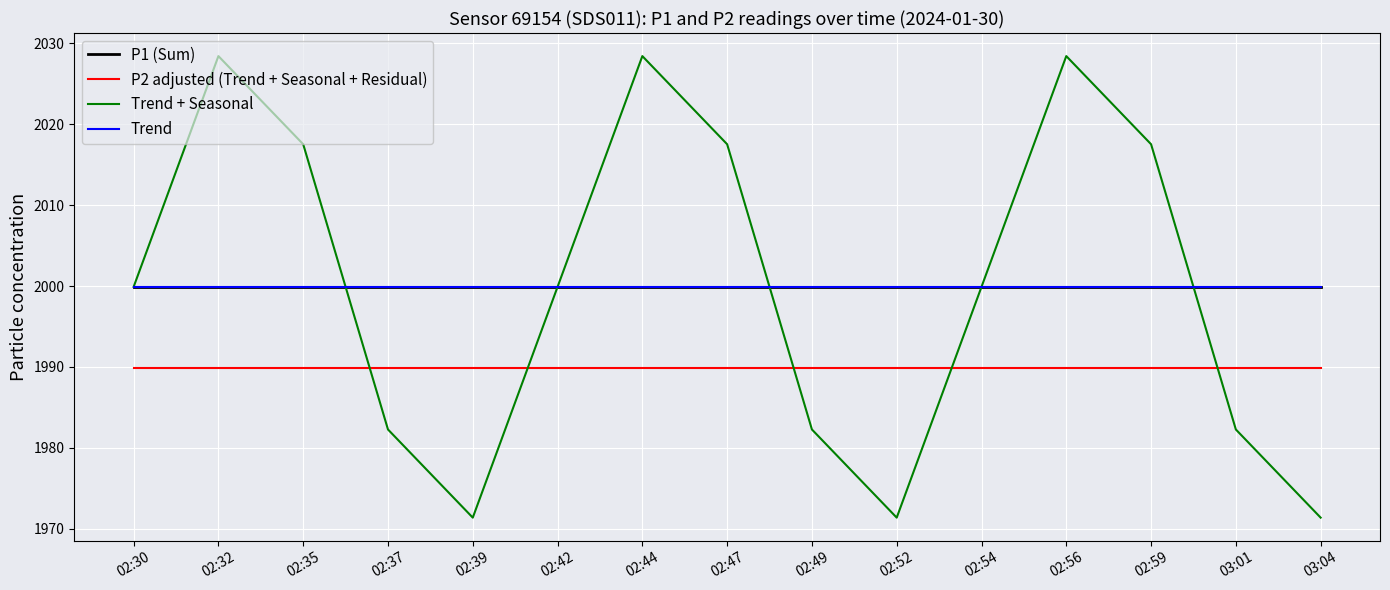

Reading left to right, list all the values displayed in this chart.

P1 (Sum): 1999.9	1999.9	1999.9	1999.9	1999.9	1999.9	1999.9	1999.9	1999.9	1999.9	1999.9	1999.9	1999.9	1999.9	1999.9
P2 adjusted (Trend + Seasonal + Residual): 1989.9	1989.9	1989.9	1989.9	1989.9	1989.9	1989.9	1989.9	1989.9	1989.9	1989.9	1989.9	1989.9	1989.9	1989.9
Trend + Seasonal: 1999.9	2028.4	2017.5	1982.3	1971.4	1999.9	2028.4	2017.5	1982.3	1971.4	1999.9	2028.4	2017.5	1982.3	1971.4
Trend: 1999.9	1999.9	1999.9	1999.9	1999.9	1999.9	1999.9	1999.9	1999.9	1999.9	1999.9	1999.9	1999.9	1999.9	1999.9